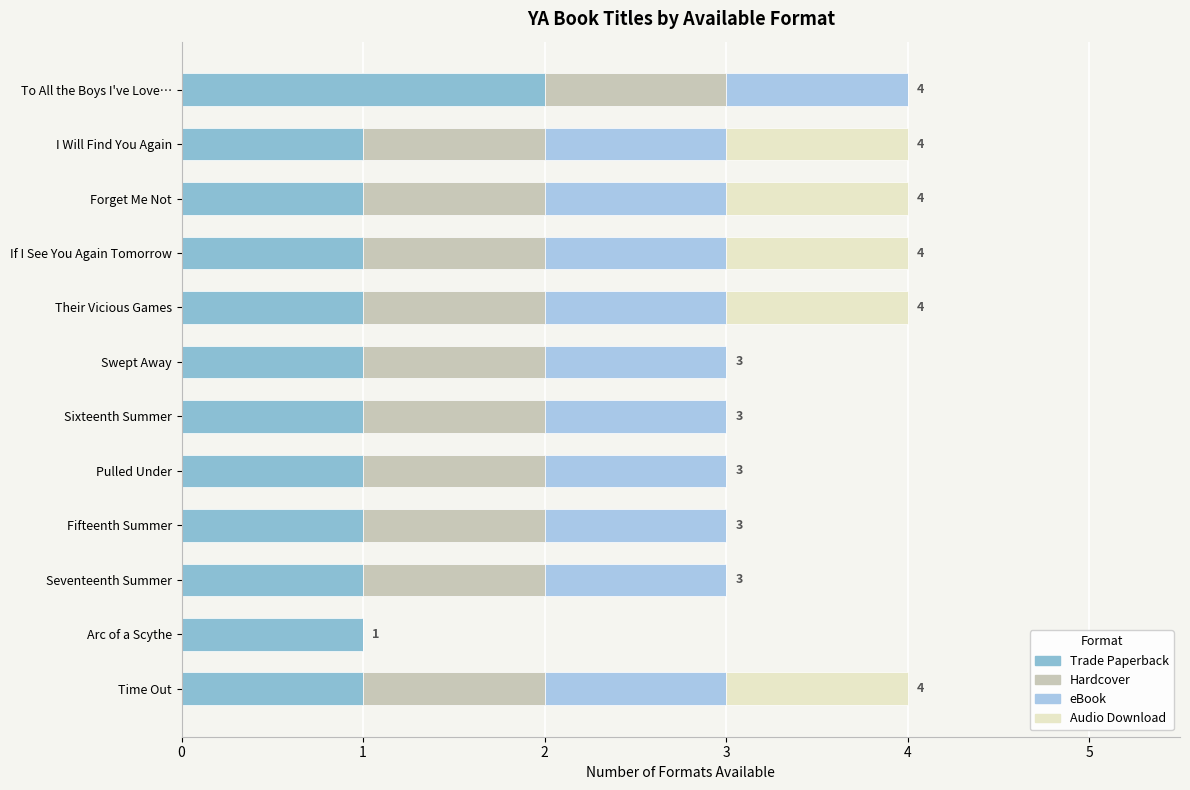

How many series are shown in this chart?

4